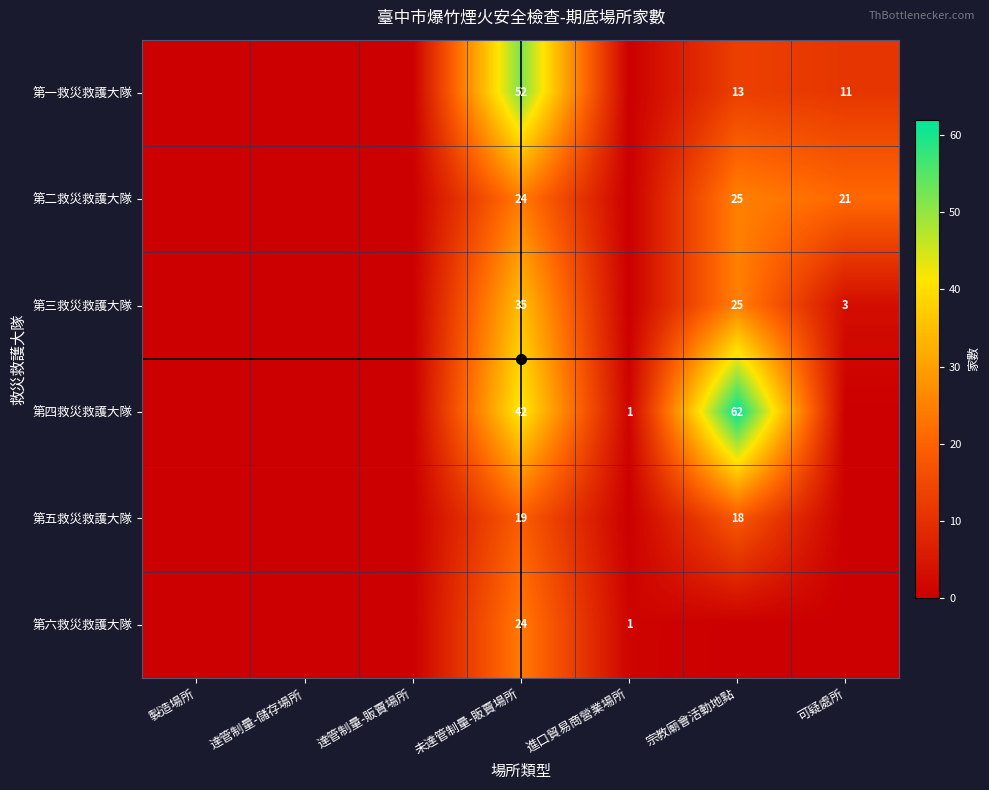

The value of 第一救災救護大隊 at 未達管制量-販賣場所 is 52. True or false?

True